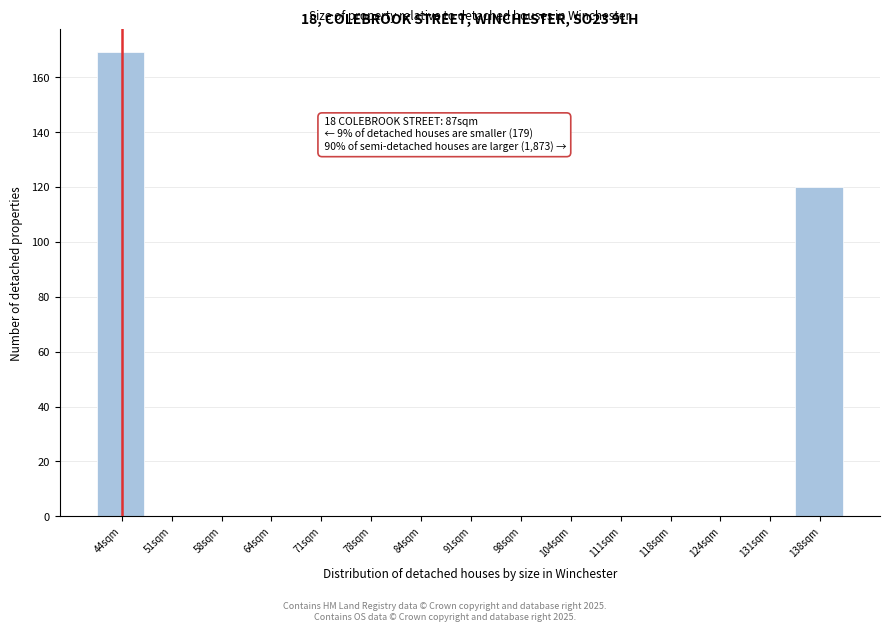

Is it true that the value at 78sqm is 0?

True